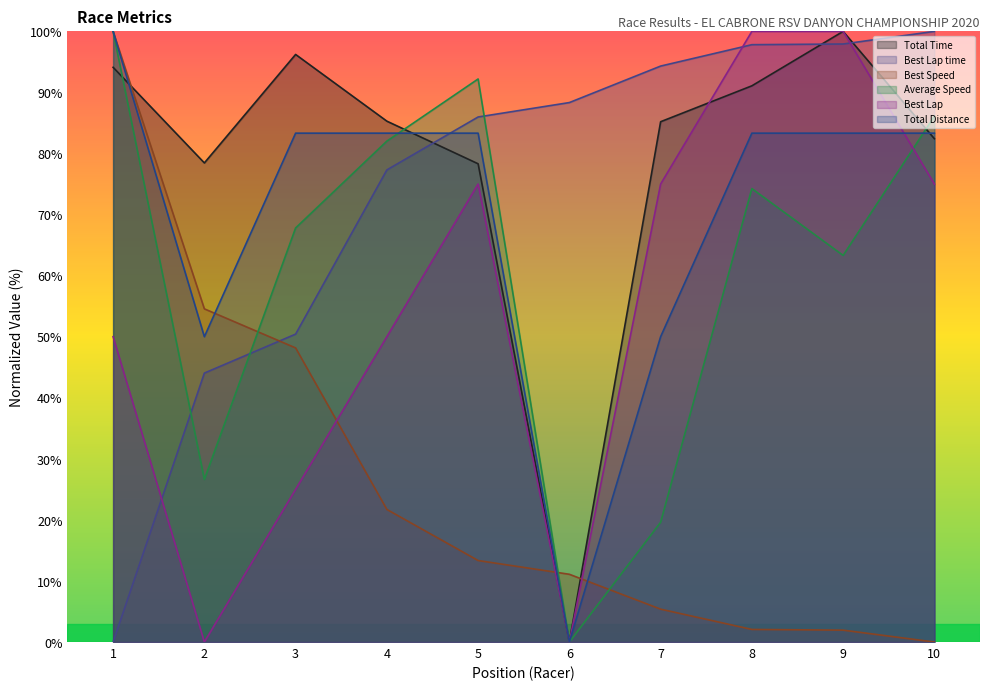

Read the Best Lap value at 1.

50.0